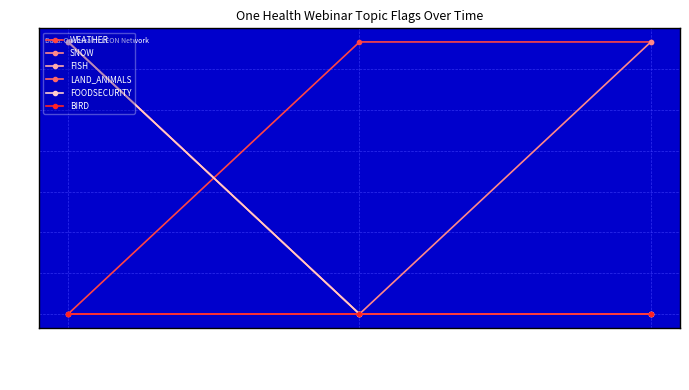

Reading right to left, transcribe all the data shown in this chart.

WEATHER: 1	1	0
SNOW: 1	0	0
FISH: 0	0	1
LAND_ANIMALS: 0	0	1
FOODSECURITY: 0	0	1
BIRD: 0	0	0